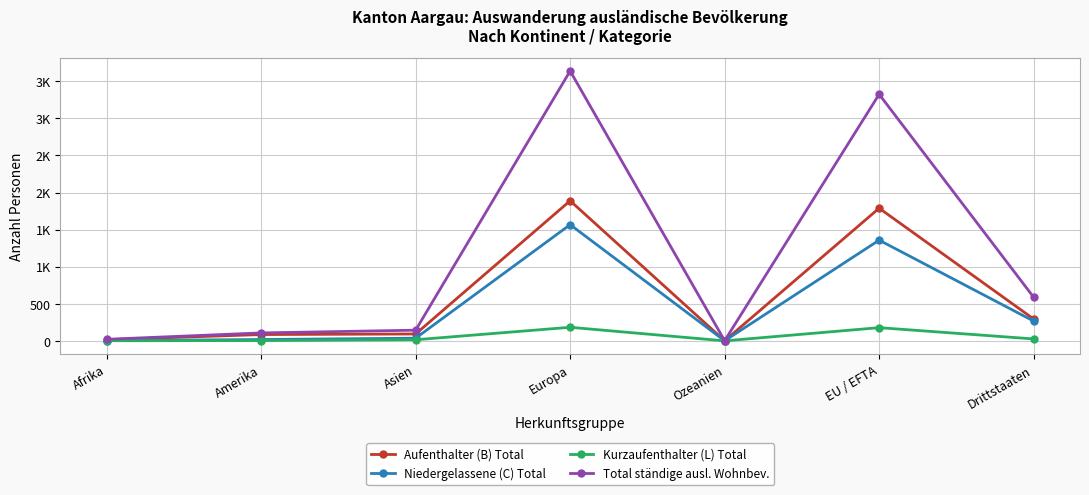

What are all the series names shown in the legend?

Aufenthalter (B) Total, Niedergelassene (C) Total, Kurzaufenthalter (L) Total, Total ständige ausl. Wohnbev.